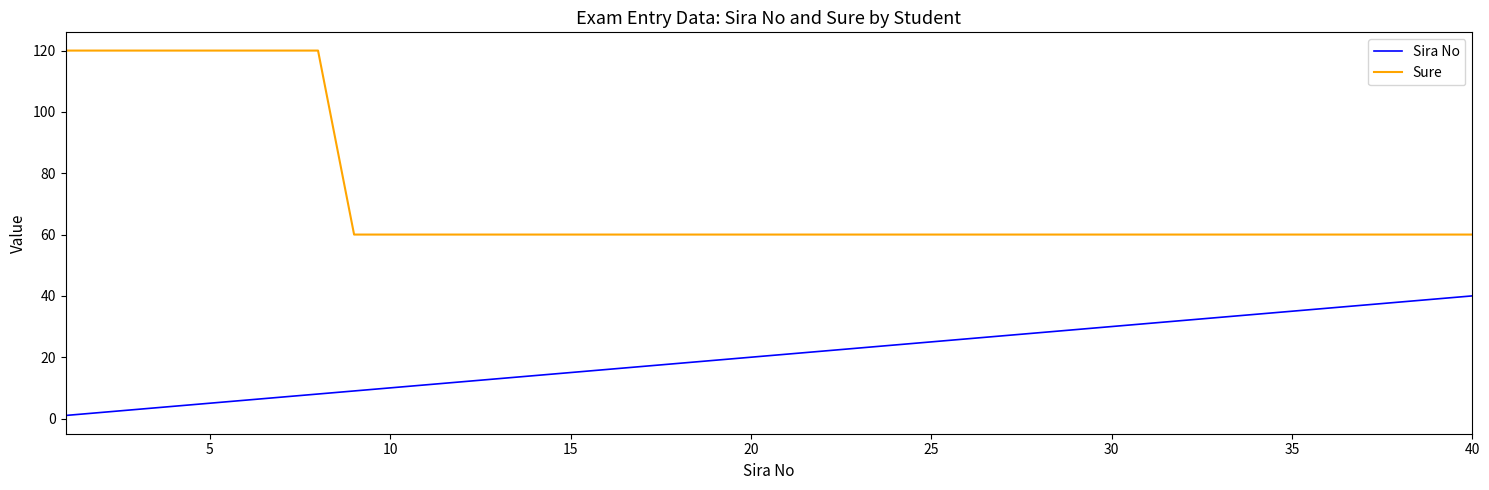

Which series has the largest range (max minus min)?

Sure